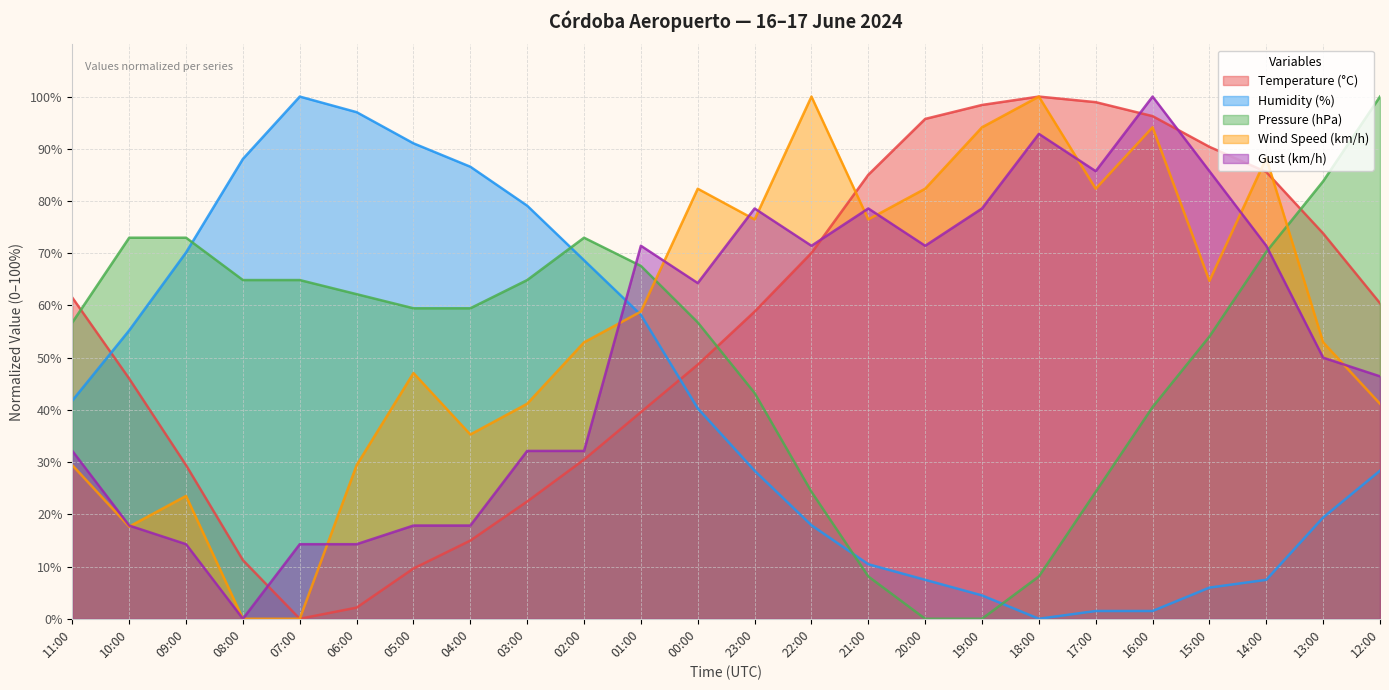

Which series has the widest spread of values?

Temperature (°C)